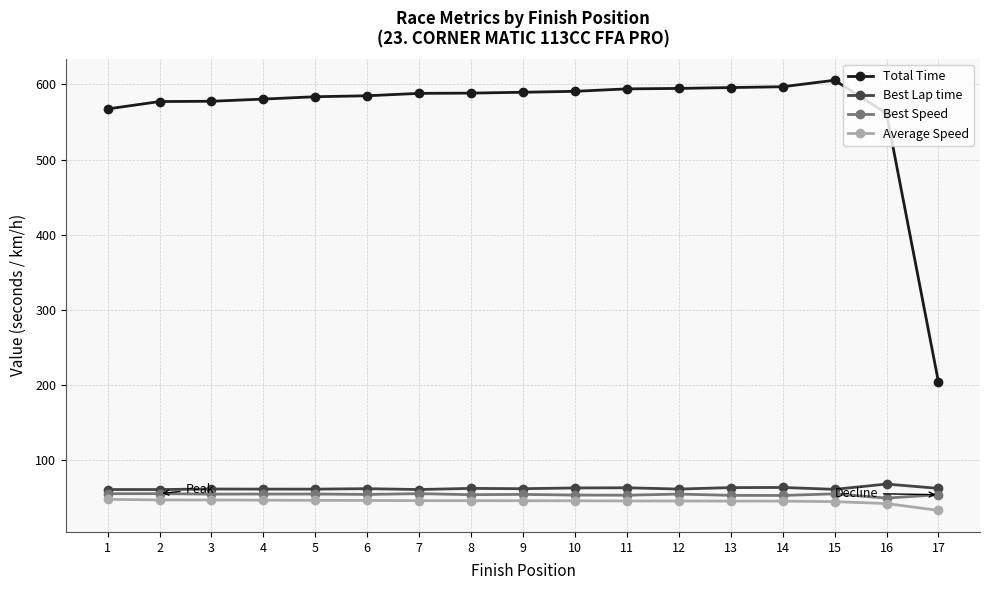

List the series in order of their peak value, highest first.

Total Time, Best Lap time, Best Speed, Average Speed